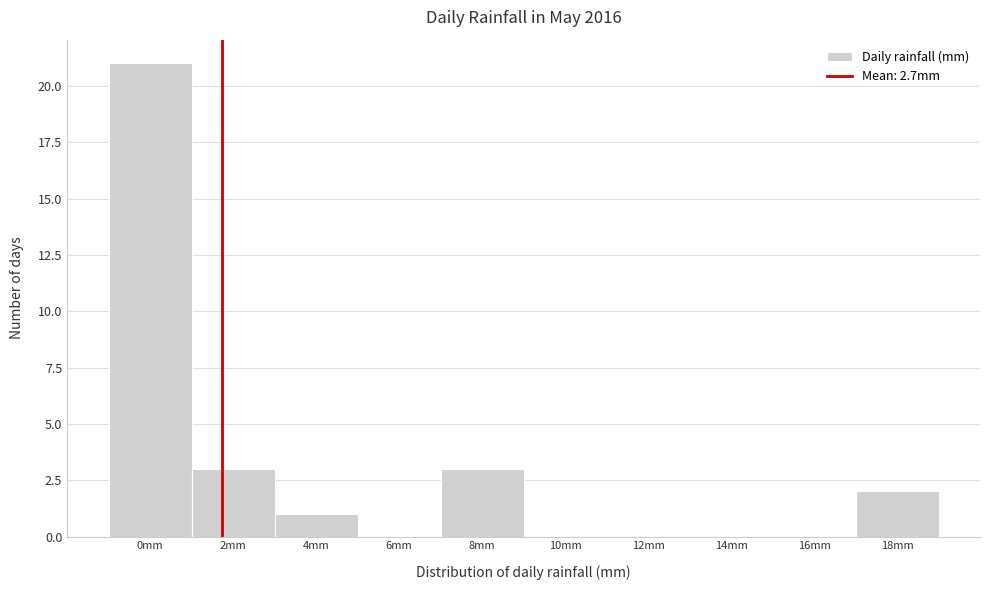

Reading left to right, extract all data points from this chart.

0mm=21	2mm=3	4mm=1	6mm=0	8mm=3	10mm=0	12mm=0	14mm=0	16mm=0	18mm=2